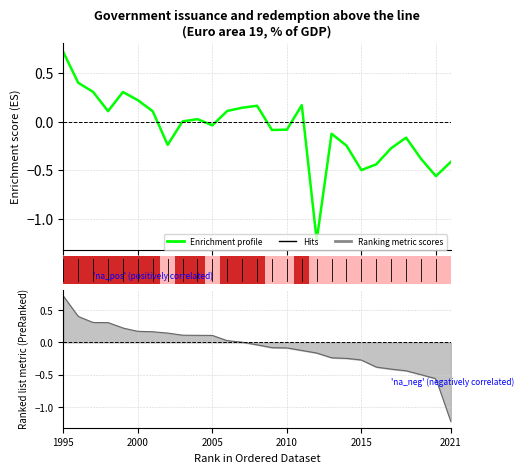

How many bars are there in total?

54